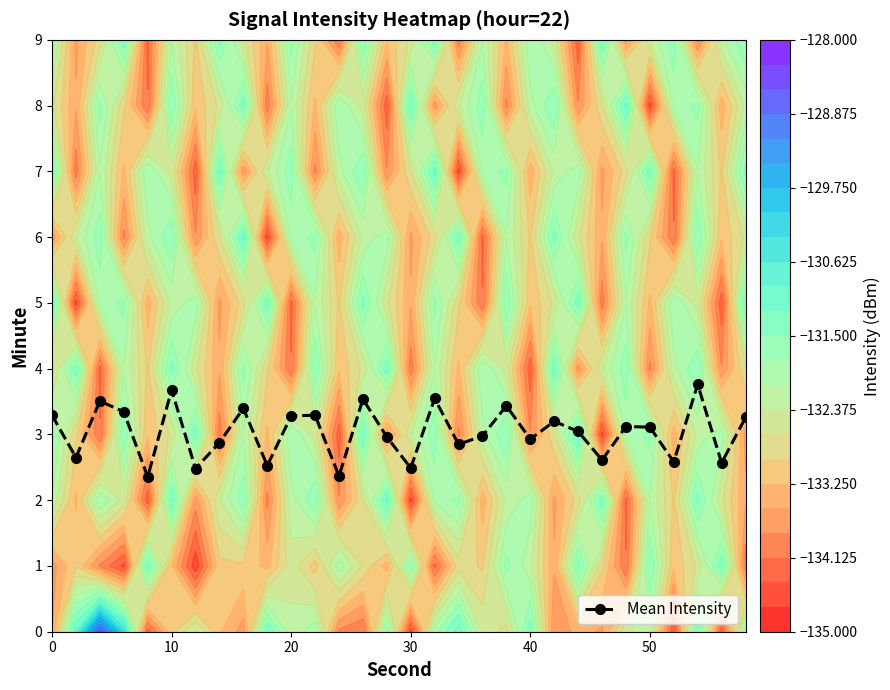

Between 12 and 26, which is larger?

26